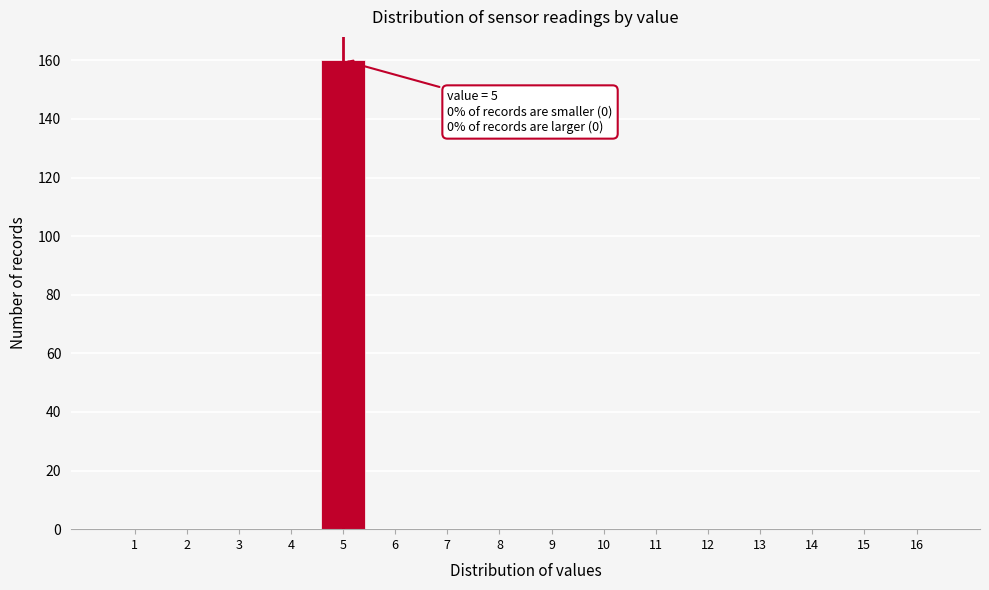

Over which range of the x-axis is the bar tallest?

4.5 to 5.5